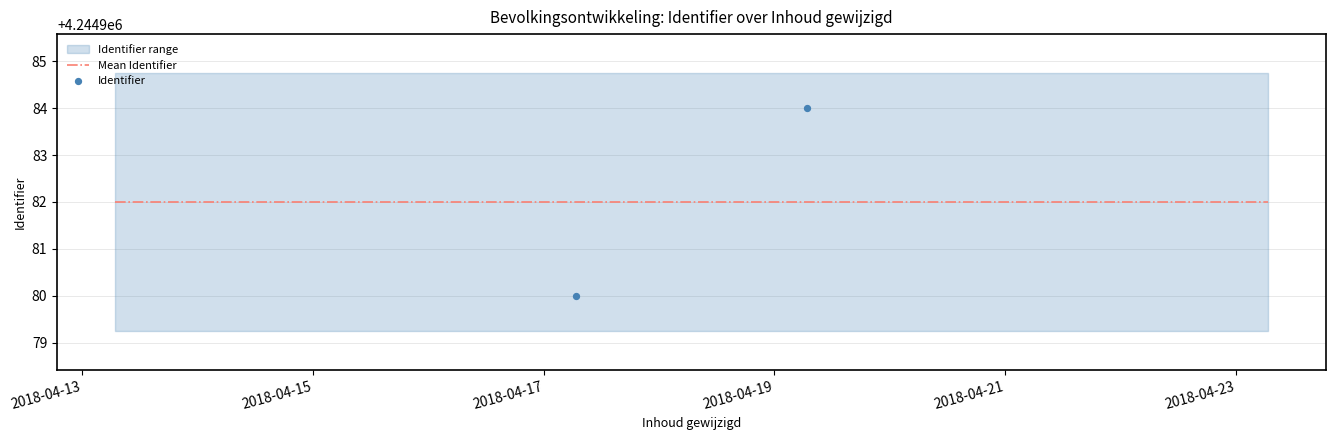

At how many categories does at least one series exceed 4244982?

3